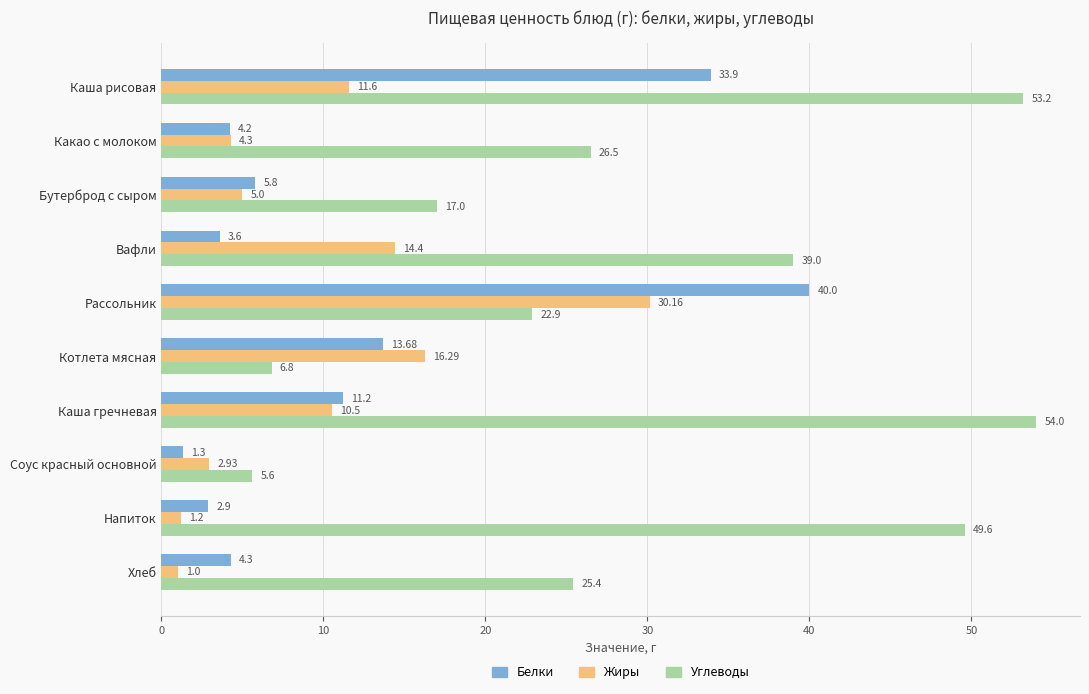

What is the sum of all Жиры values?

97.4